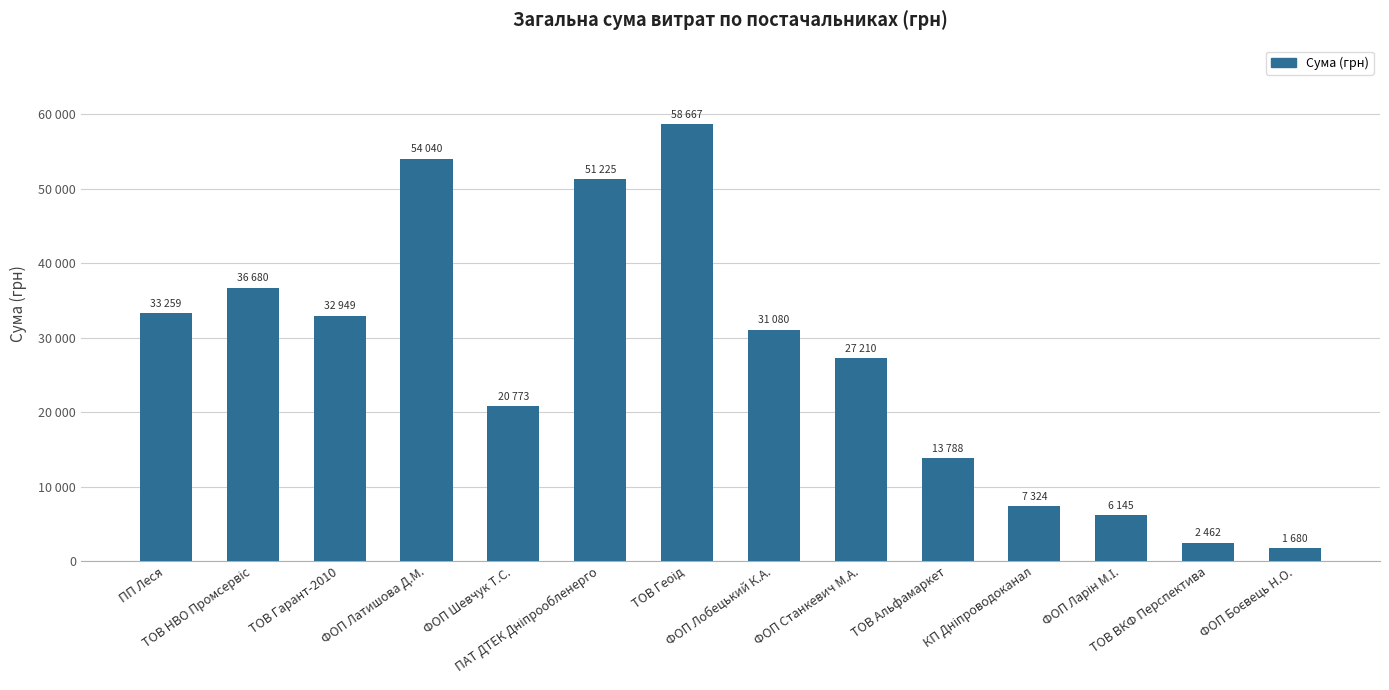

Are the bars horizontal?

No